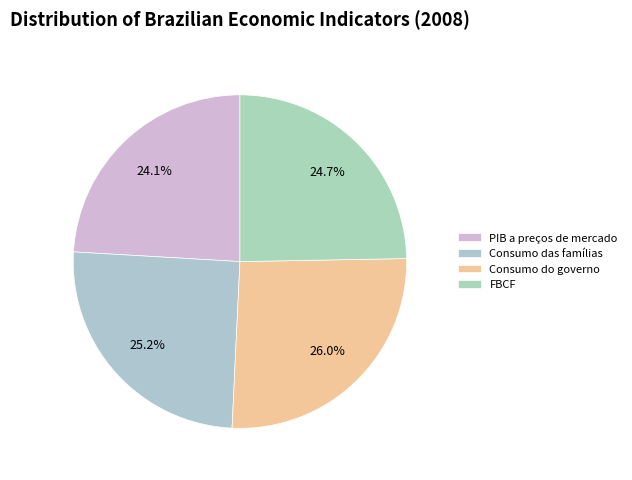

Rank the categories by value from lowest to highest.

PIB a preços de mercado, FBCF, Consumo das famílias, Consumo do governo